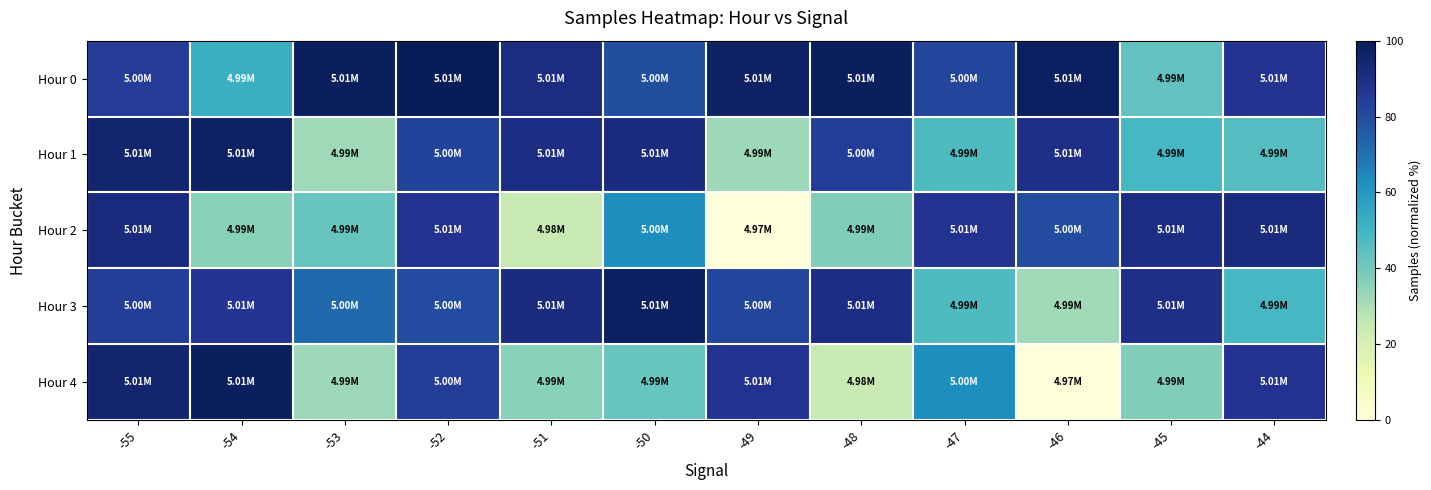

How many distinct data groups are displayed?

5